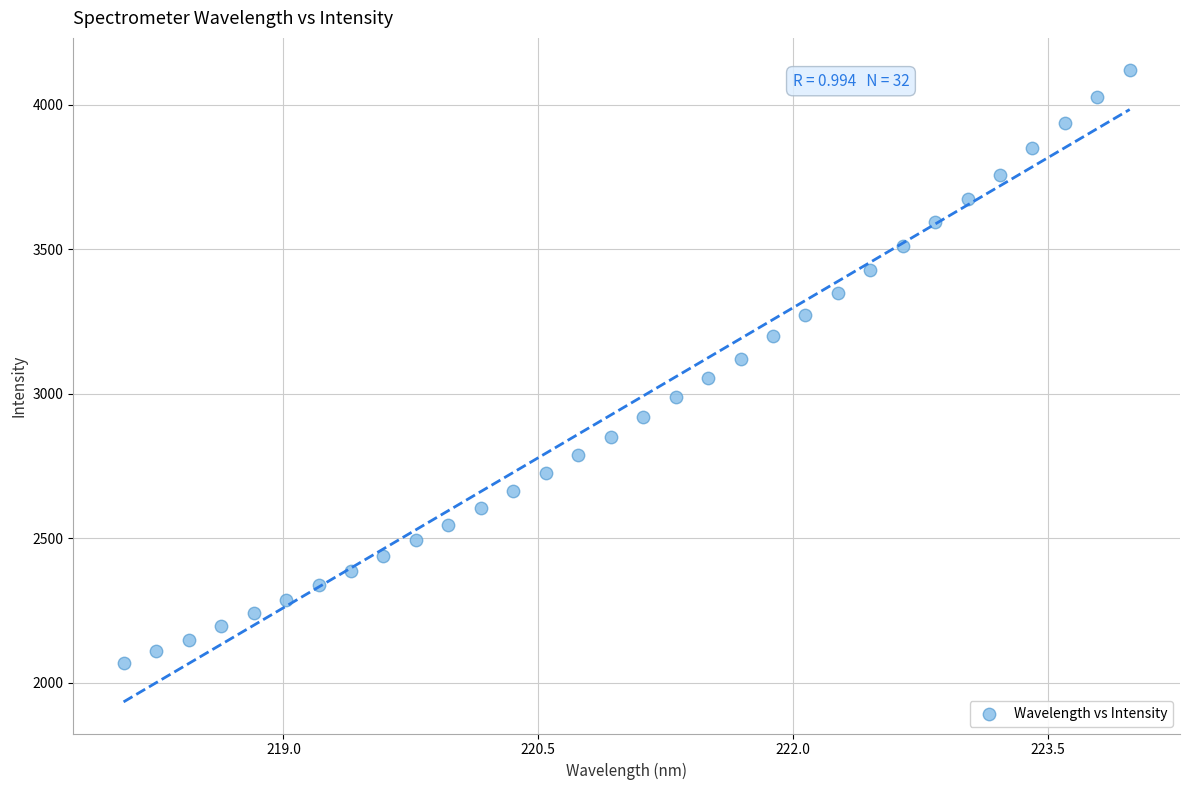

What is the range of X values (max minus min)?

5.9